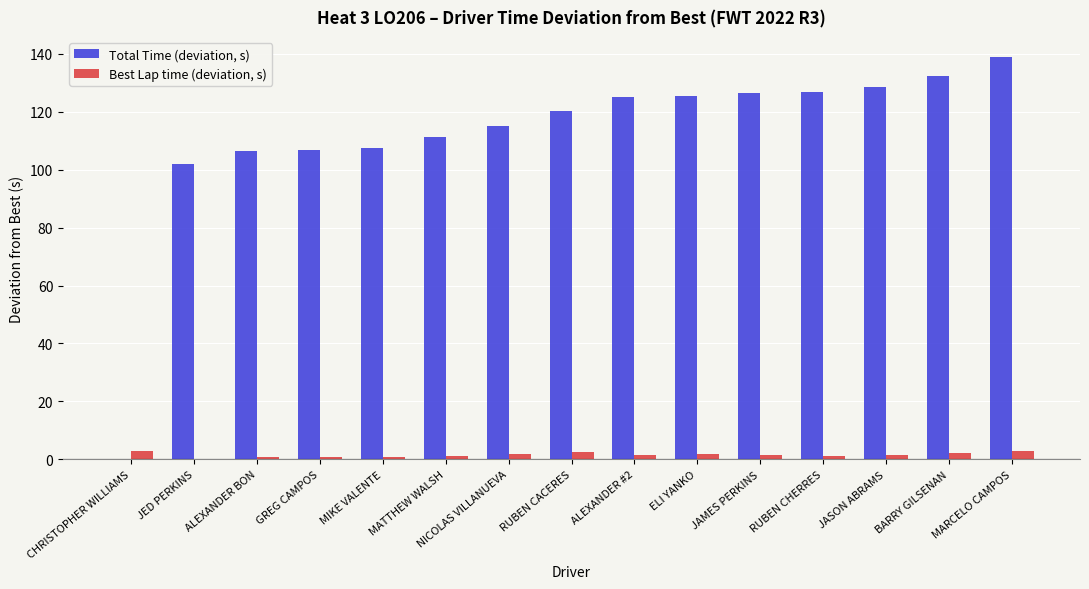

What is the highest value of the Total Time (deviation, s) series?

138.9